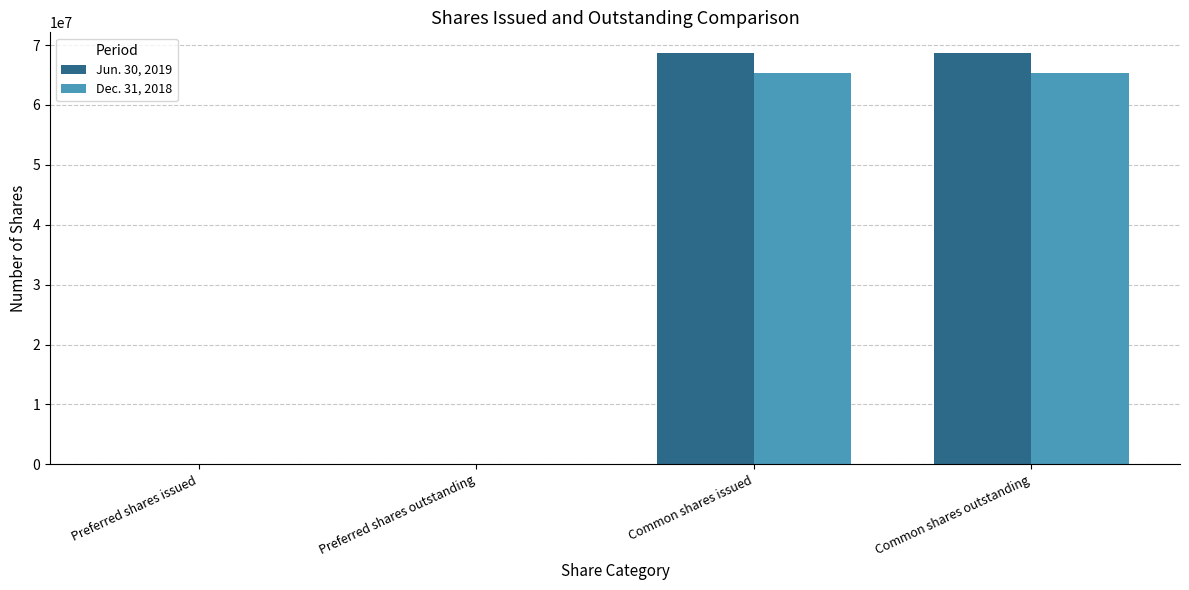

Between Preferred shares issued and Common shares outstanding, which series saw the biggest shift?

Jun. 30, 2019